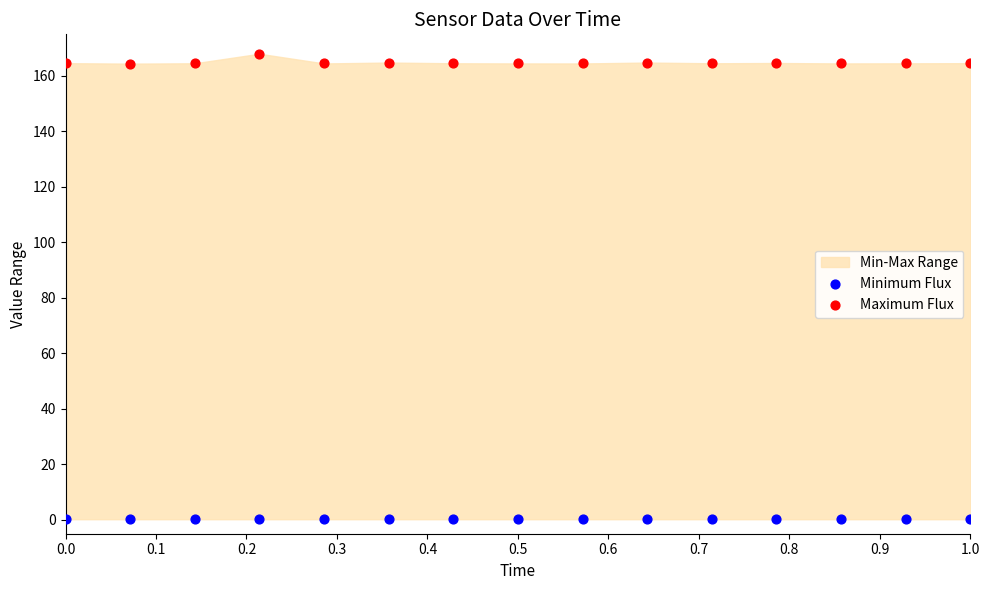

Which series reaches the maximum Y coordinate?

Maximum Flux